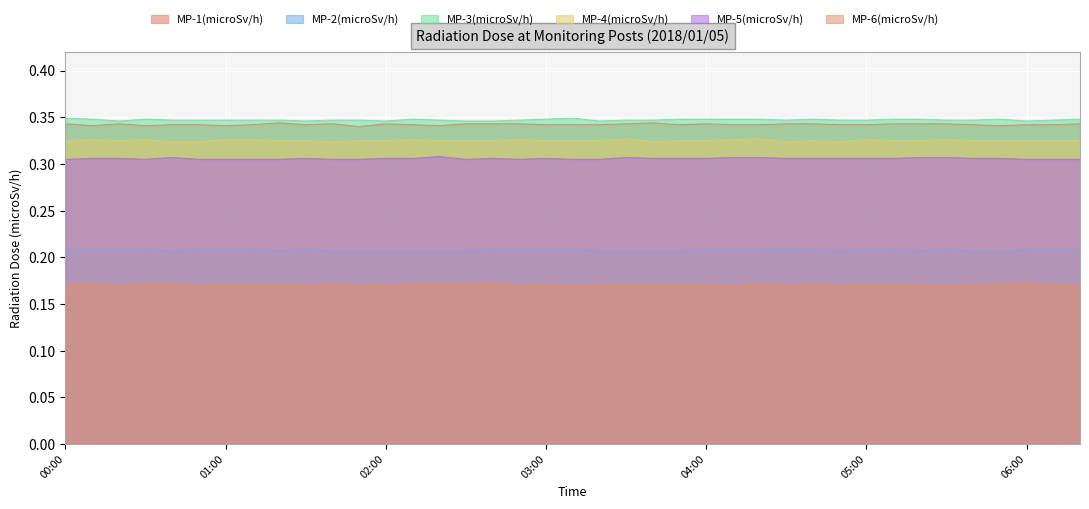

What position from the left is 00:50?

6